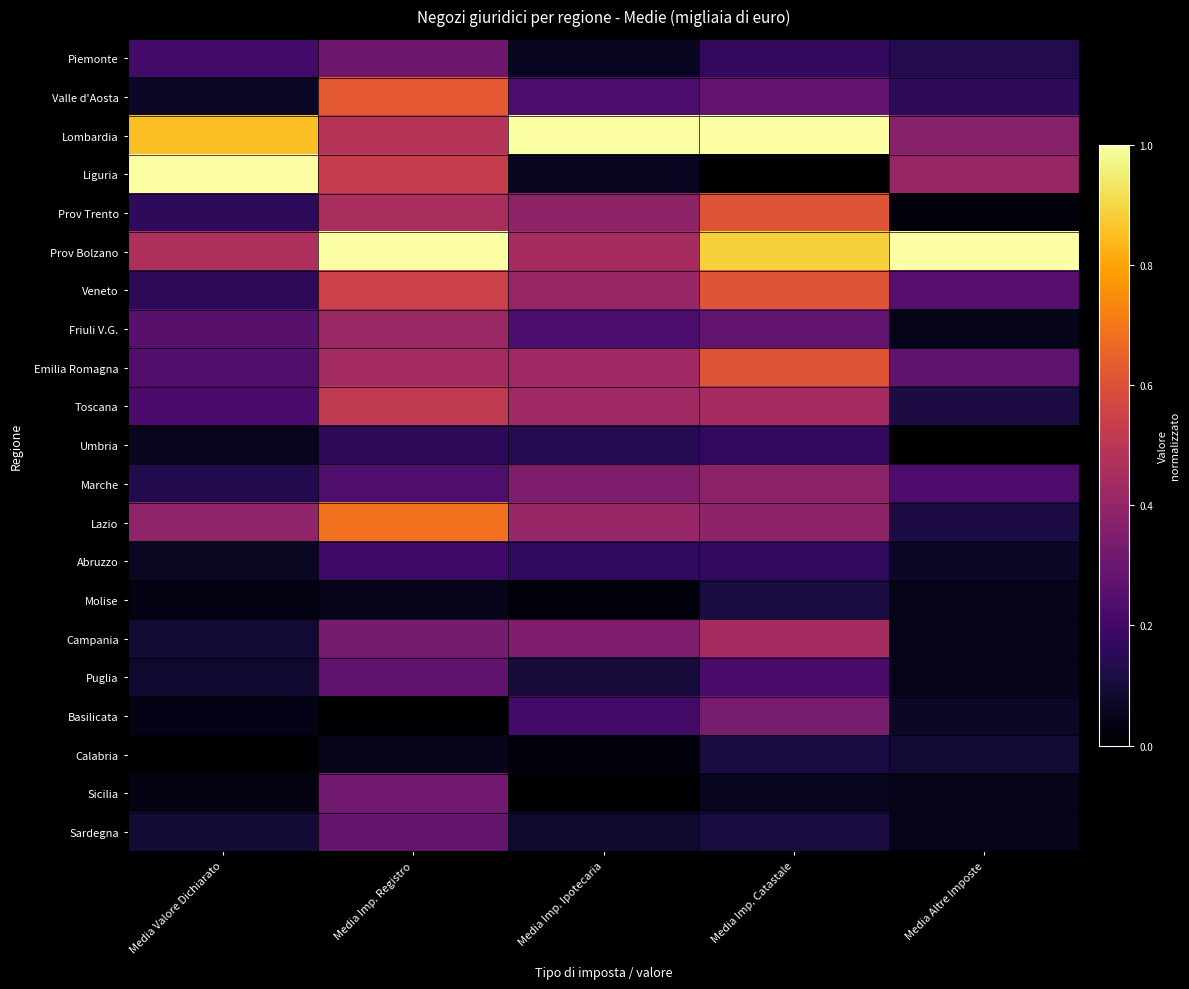

At which category does the chart reach its minimum across all series?

Media Imp. Catastale